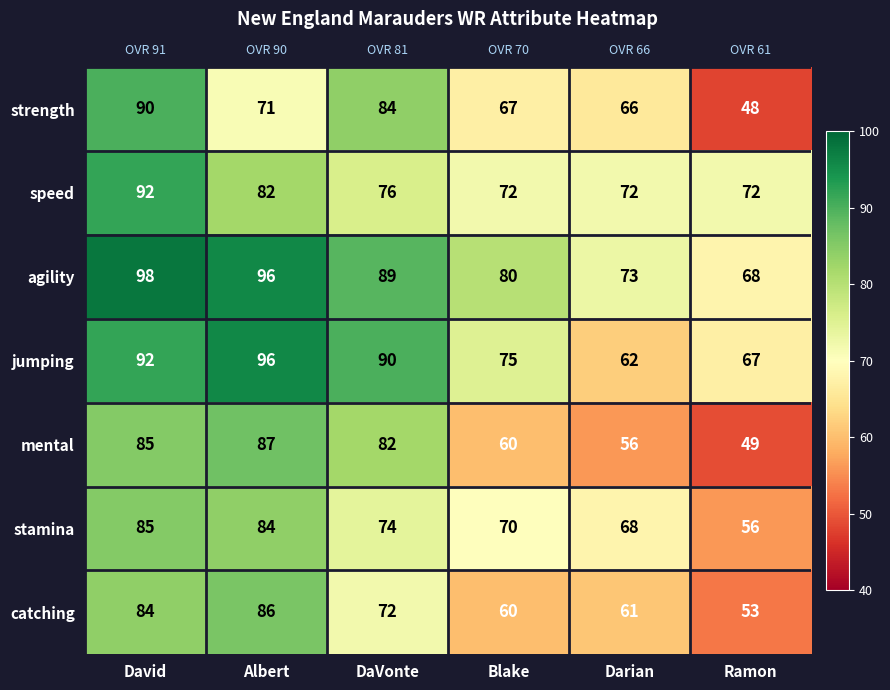

What is the spread (max minus min) of values at Ramon?

24